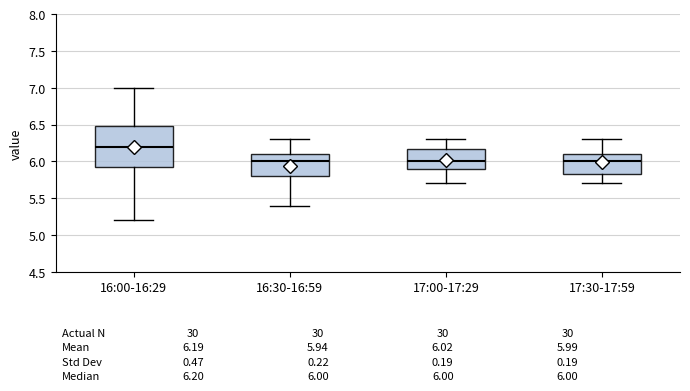

Which box has the highest median line?

16:00-16:29